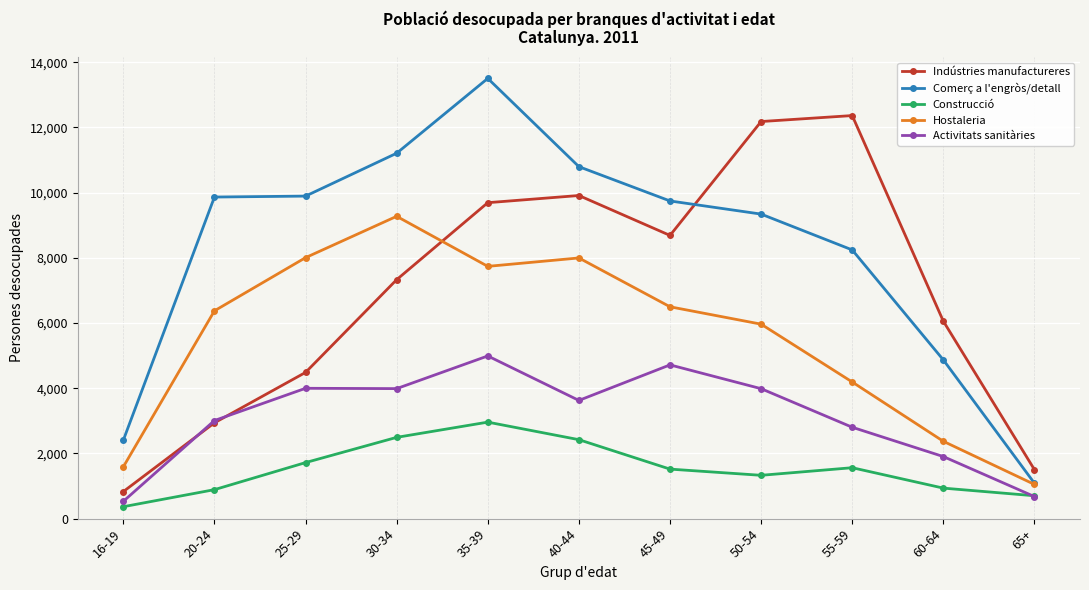

At 50-54, list the series in order from smallest to largest.

Construcció, Activitats sanitàries, Hostaleria, Comerç a l'engròs/detall, Indústries manufactureres